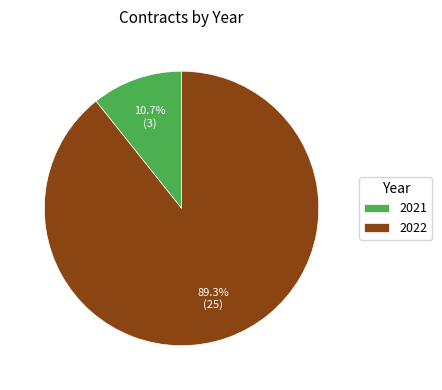

Does any single category account for the majority?

Yes